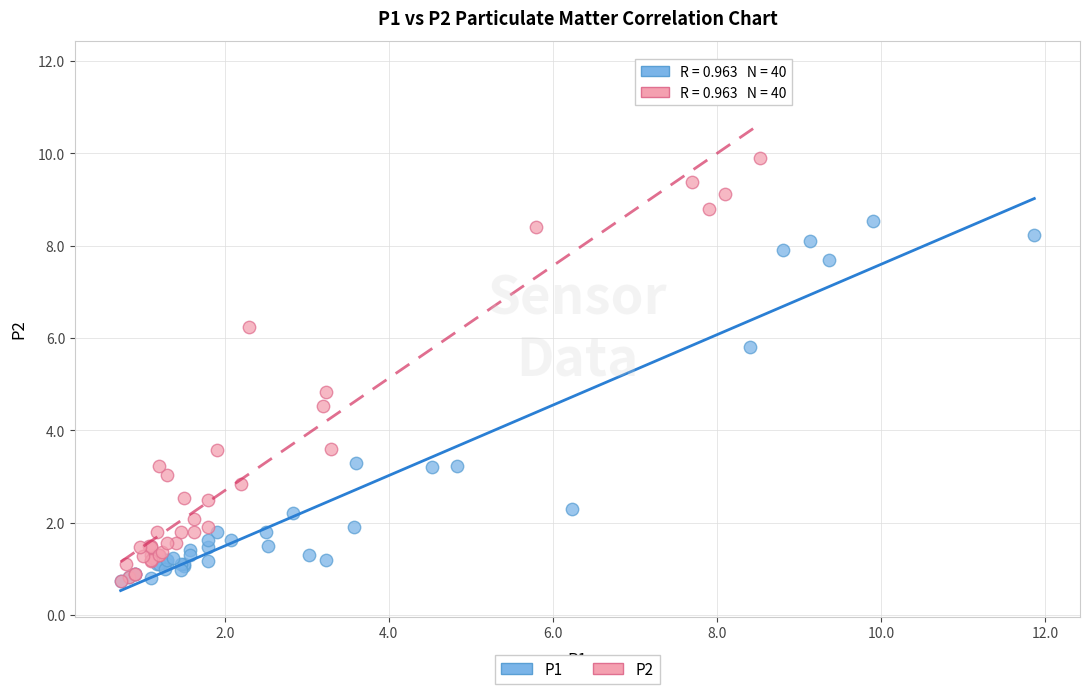

Which series contains the highest Y value?

P2